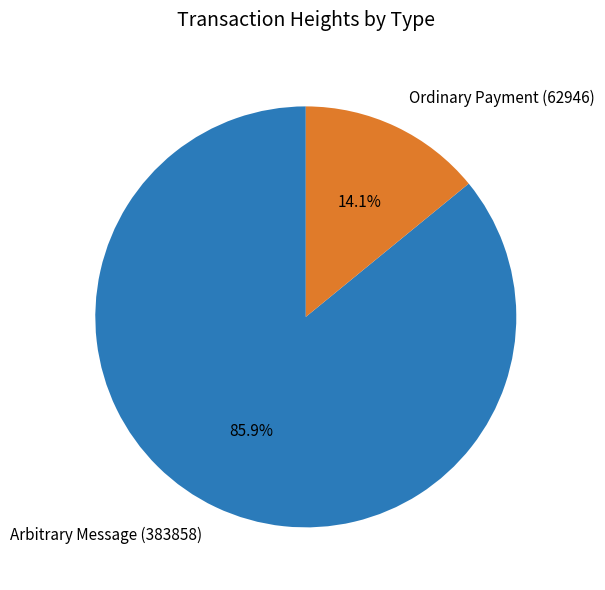

What percentage do Ordinary Payment (62946) and Arbitrary Message (383858) together represent?

100.0%